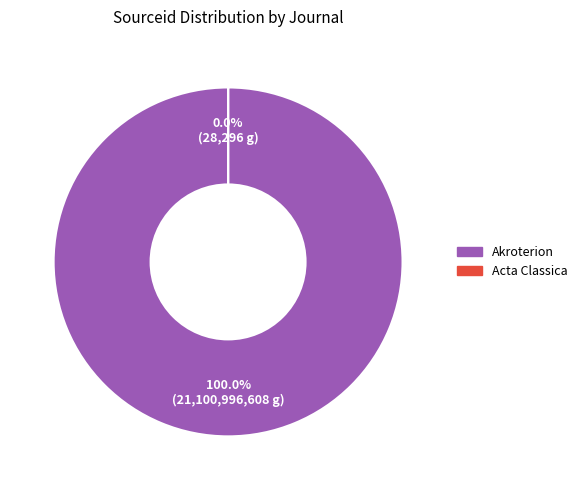

Rank the categories by value from lowest to highest.

Acta Classica, Akroterion